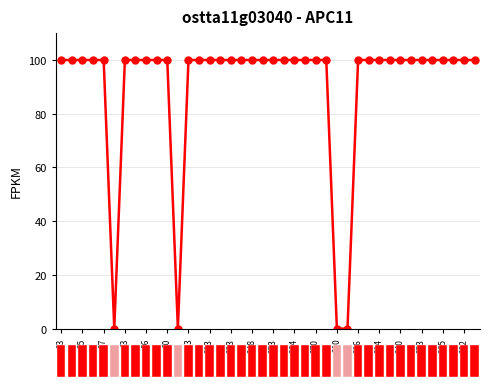

How many lines are shown in the chart?

1